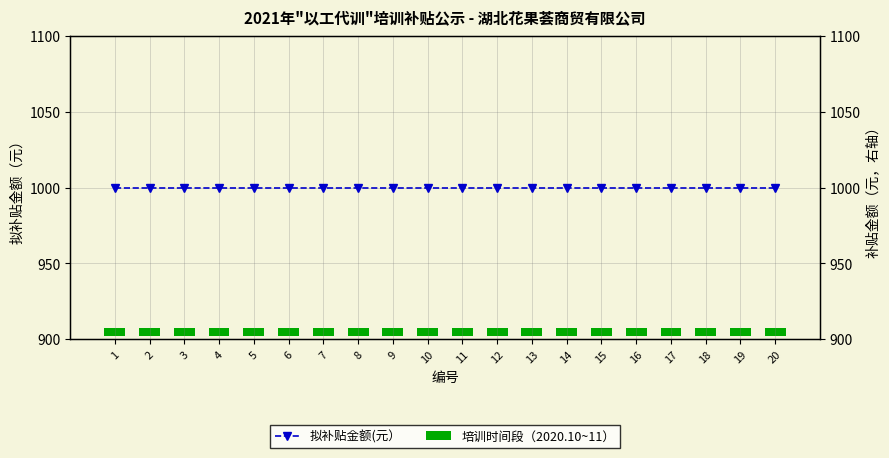

List the labels in order of 拟补贴金额(元） value, smallest first.

1, 2, 3, 4, 5, 6, 7, 8, 9, 10, 11, 12, 13, 14, 15, 16, 17, 18, 19, 20